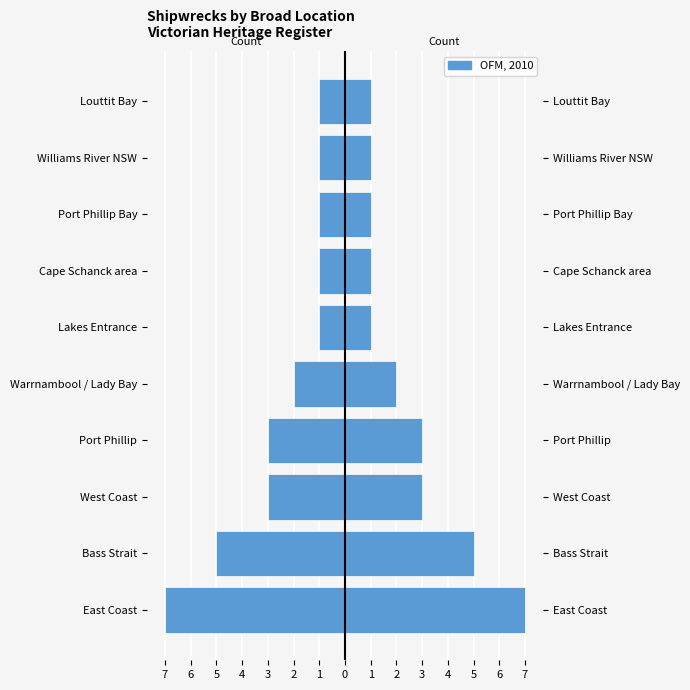

The value of Count (mirrored) at Bass Strait is -7. True or false?

False